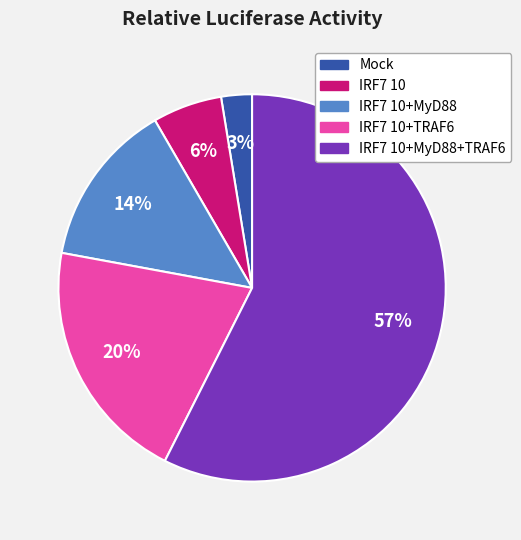

To the nearest percent, what is the combined percentage of IRF7 10+TRAF6 and IRF7 10?

26%